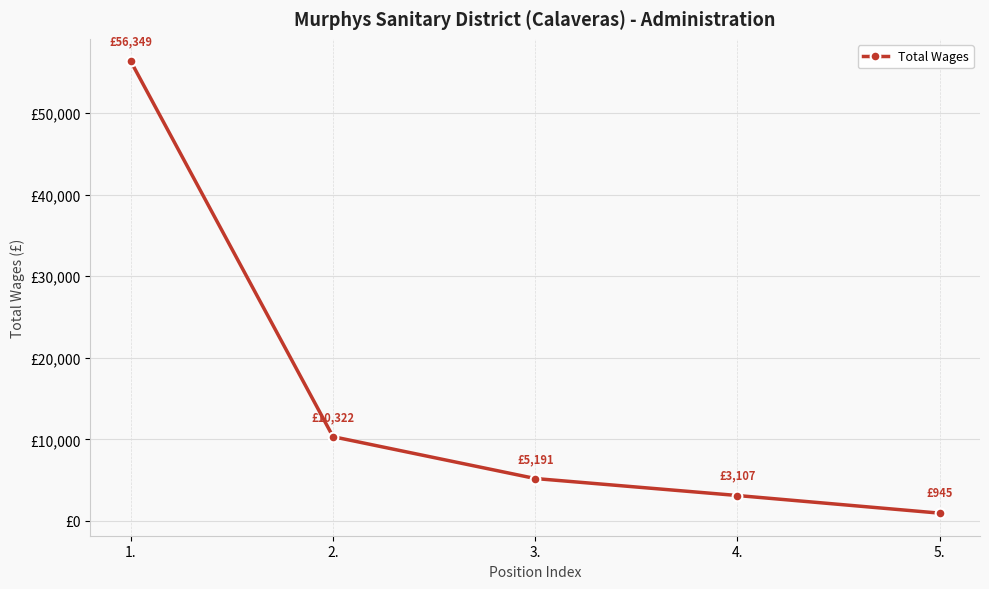

What is the label of the 2nd point from the right?

4.